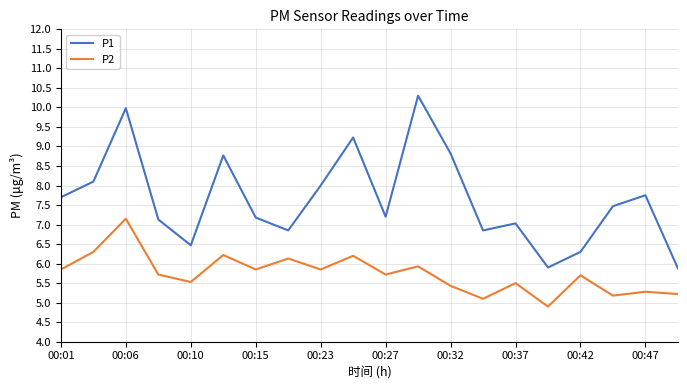

Rank the series by their maximum value, from lowest to highest.

P2, P1